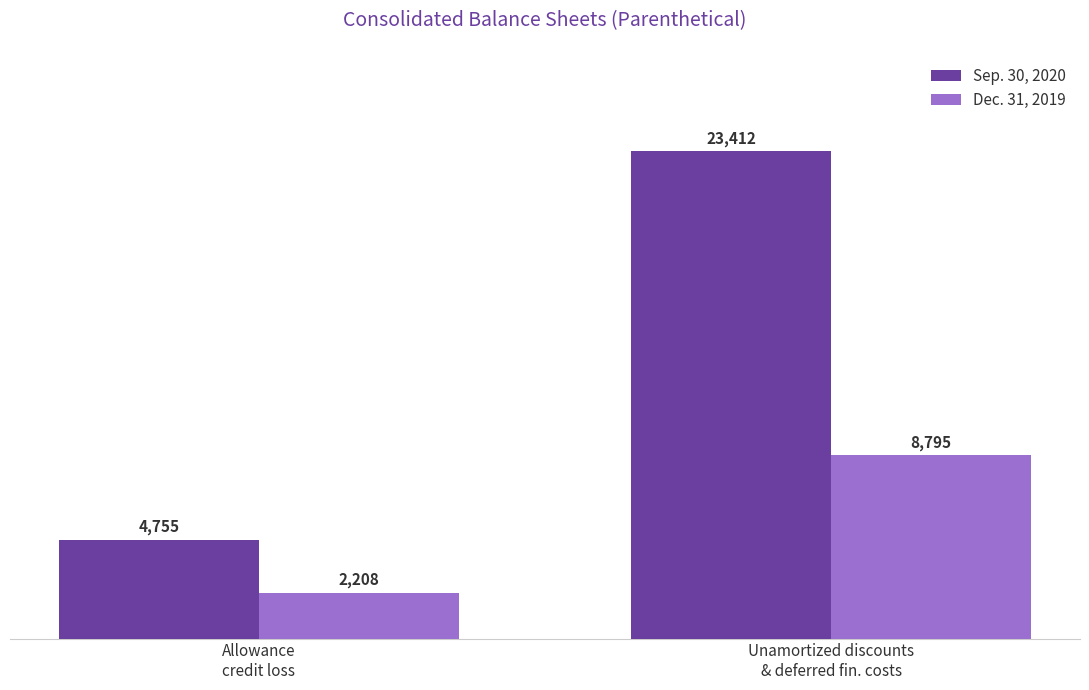

What are all the series names shown in the legend?

Sep. 30, 2020, Dec. 31, 2019